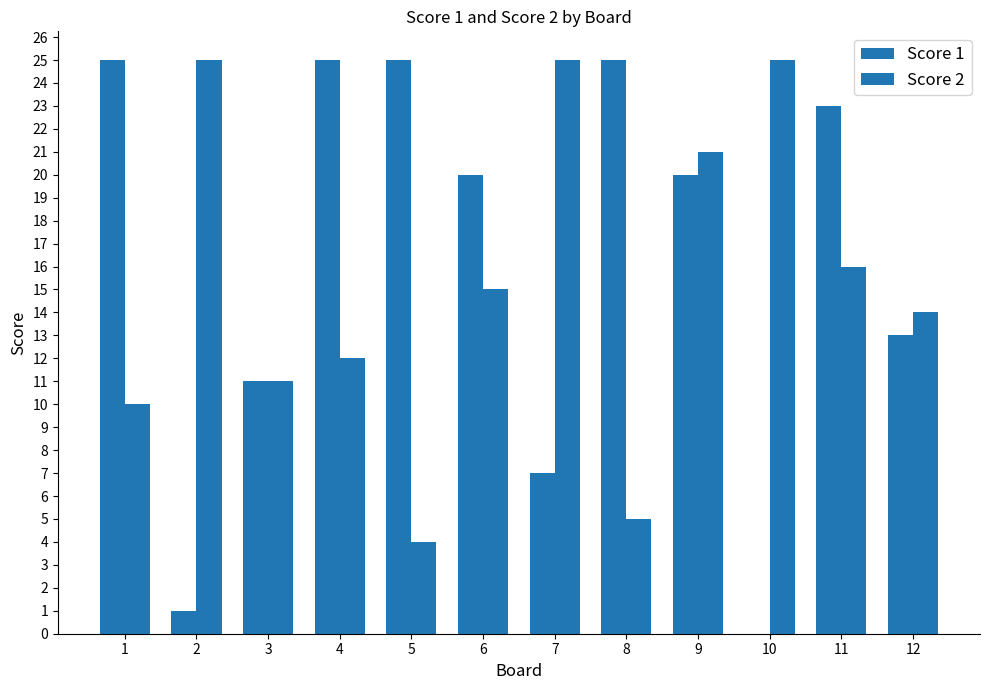

Reading left to right, what are all the values shown in this chart?

Score 1: 25	1	11	25	25	20	7	25	20	0	23	13
Score 2: 10	25	11	12	4	15	25	5	21	25	16	14